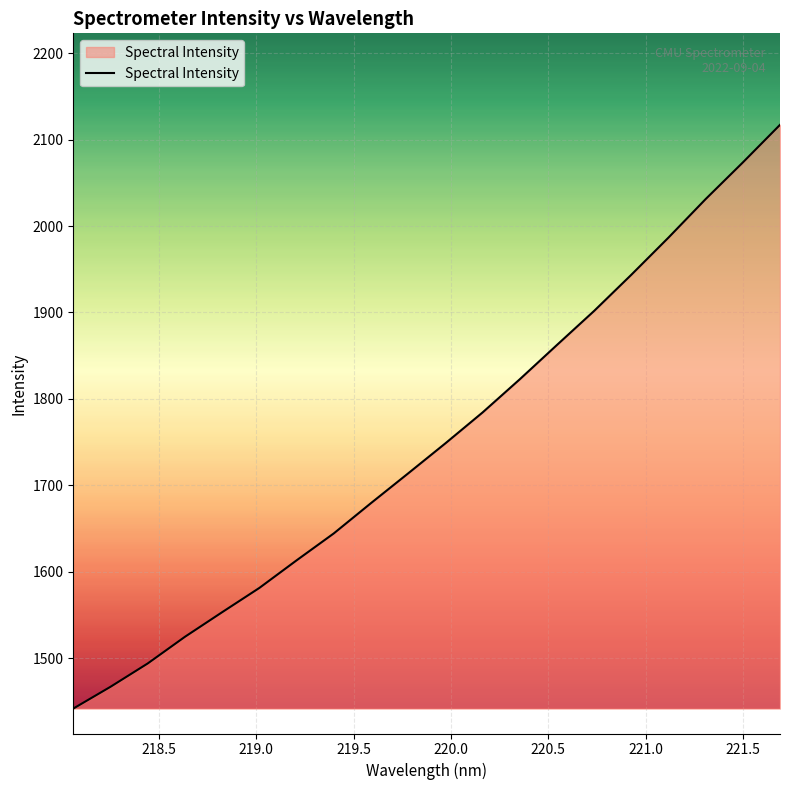

True or false: the data has more than 0 interior local peaks.

False